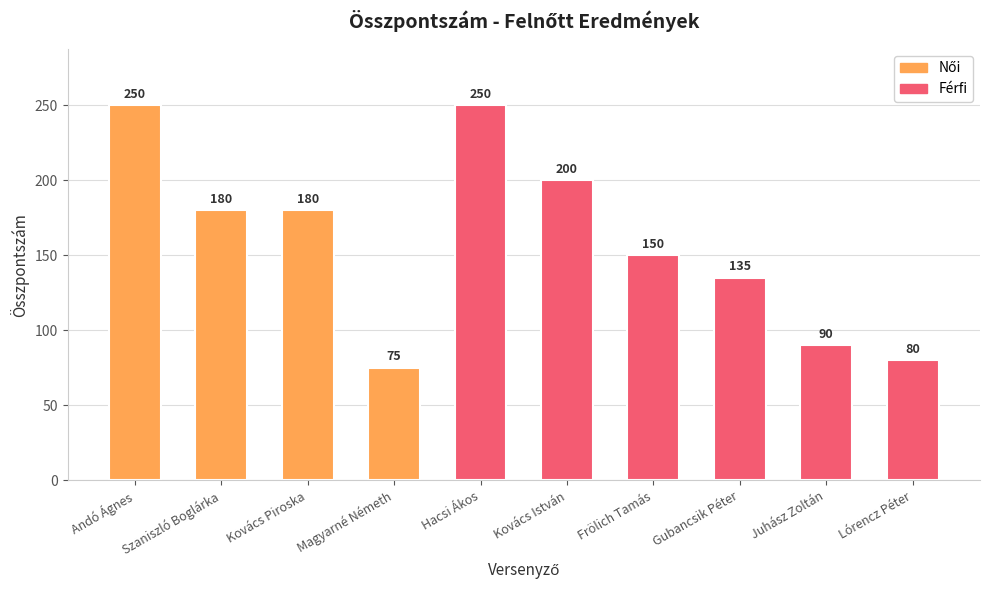

What is the label of the 7th bar from the right?

Magyarné Németh